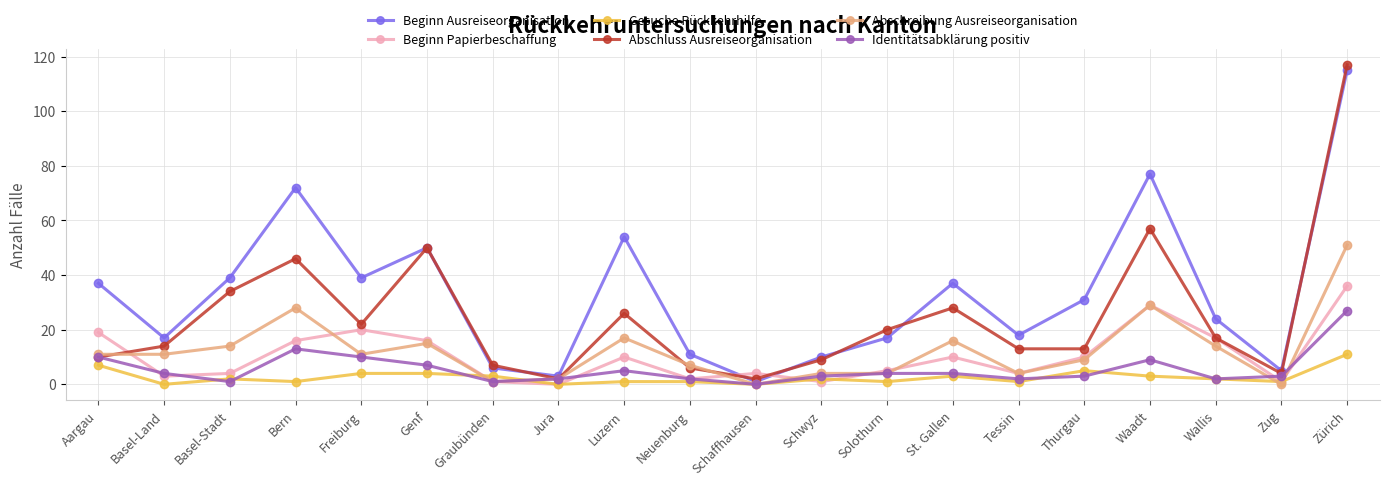

Is this an area chart (filled region under the line)?

No